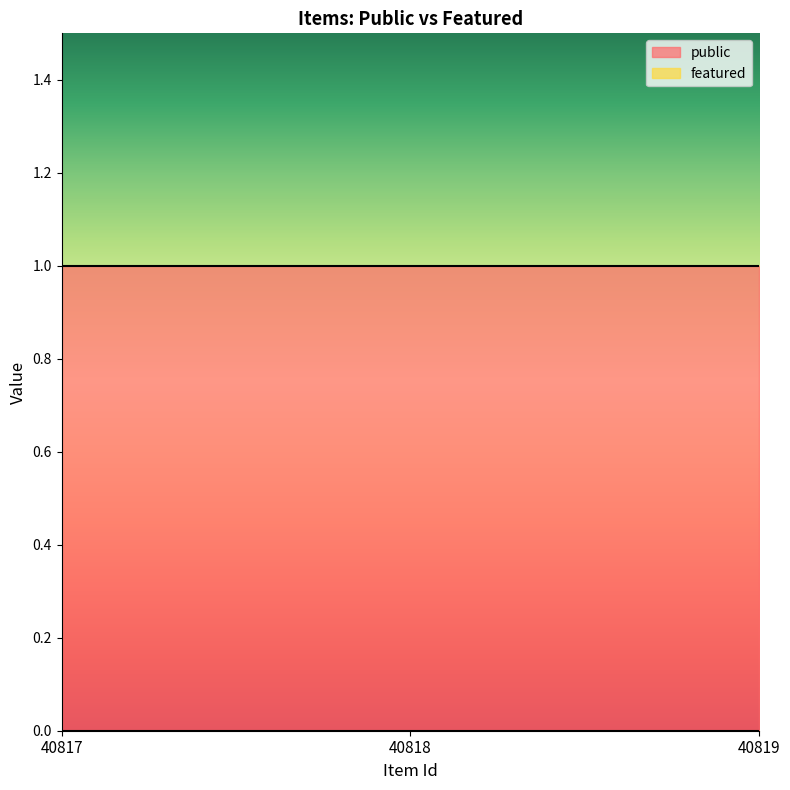

How many lines are shown in the chart?

2